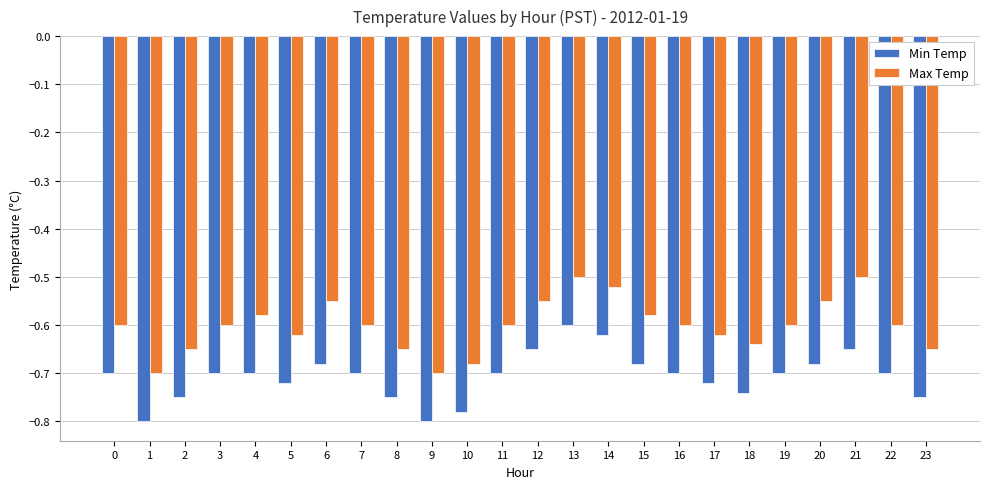

What is the sum of the Min Temp values at 12 and 20?

-1.3